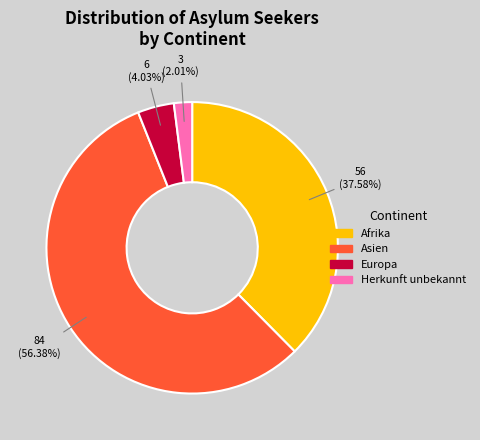

Rank the categories by value from highest to lowest.

Asien, Afrika, Europa, Herkunft unbekannt